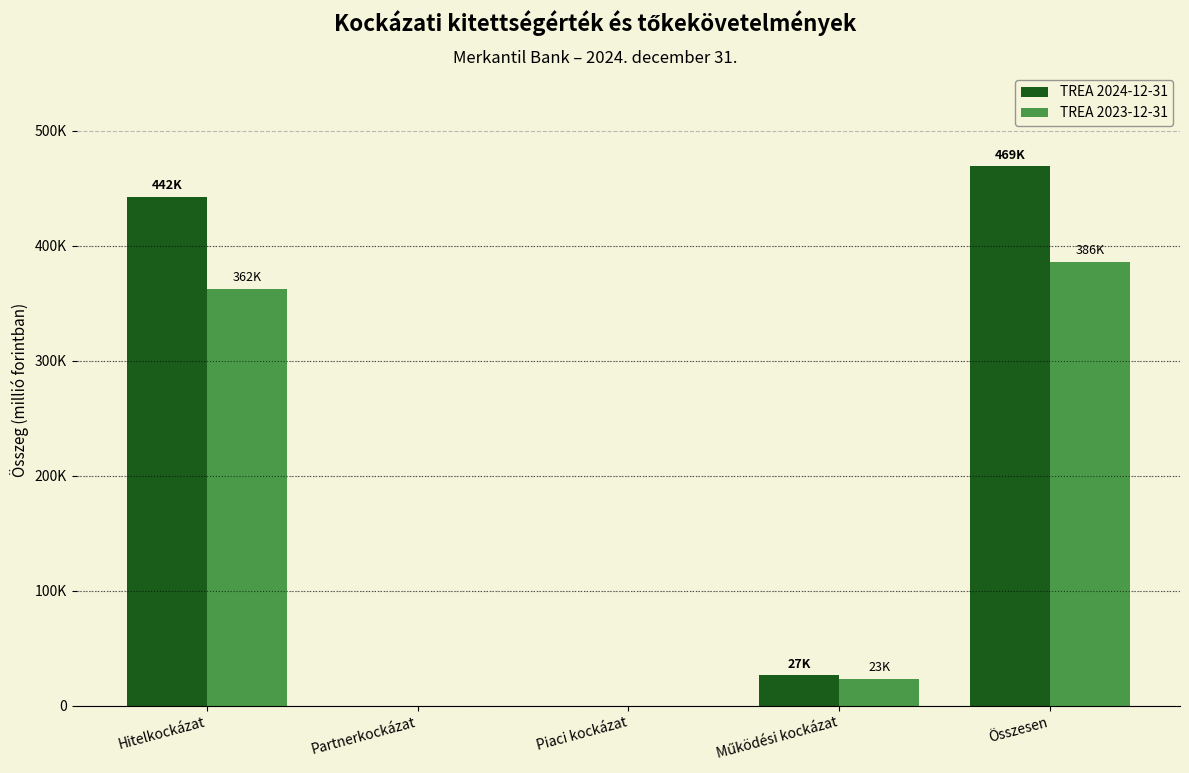

What are all the series names shown in the legend?

TREA 2024-12-31, TREA 2023-12-31